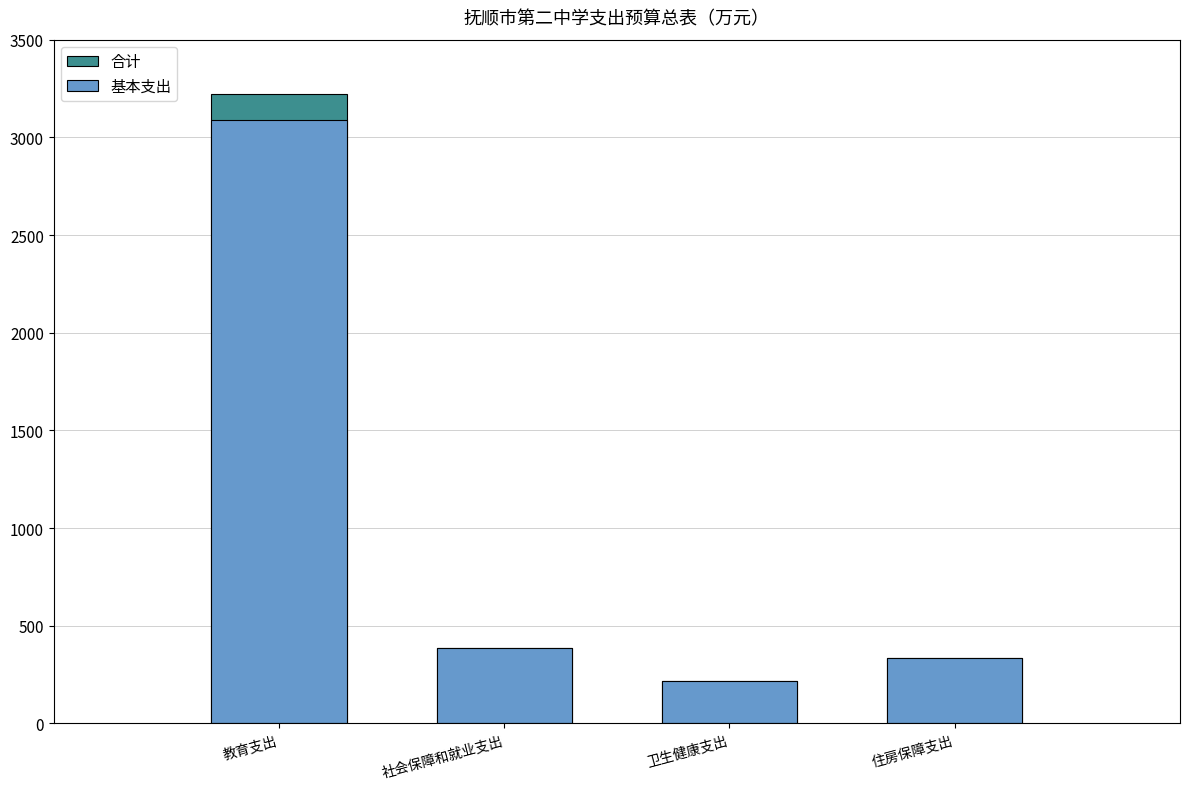

Which category has the lowest value in the 基本支出 series?

卫生健康支出